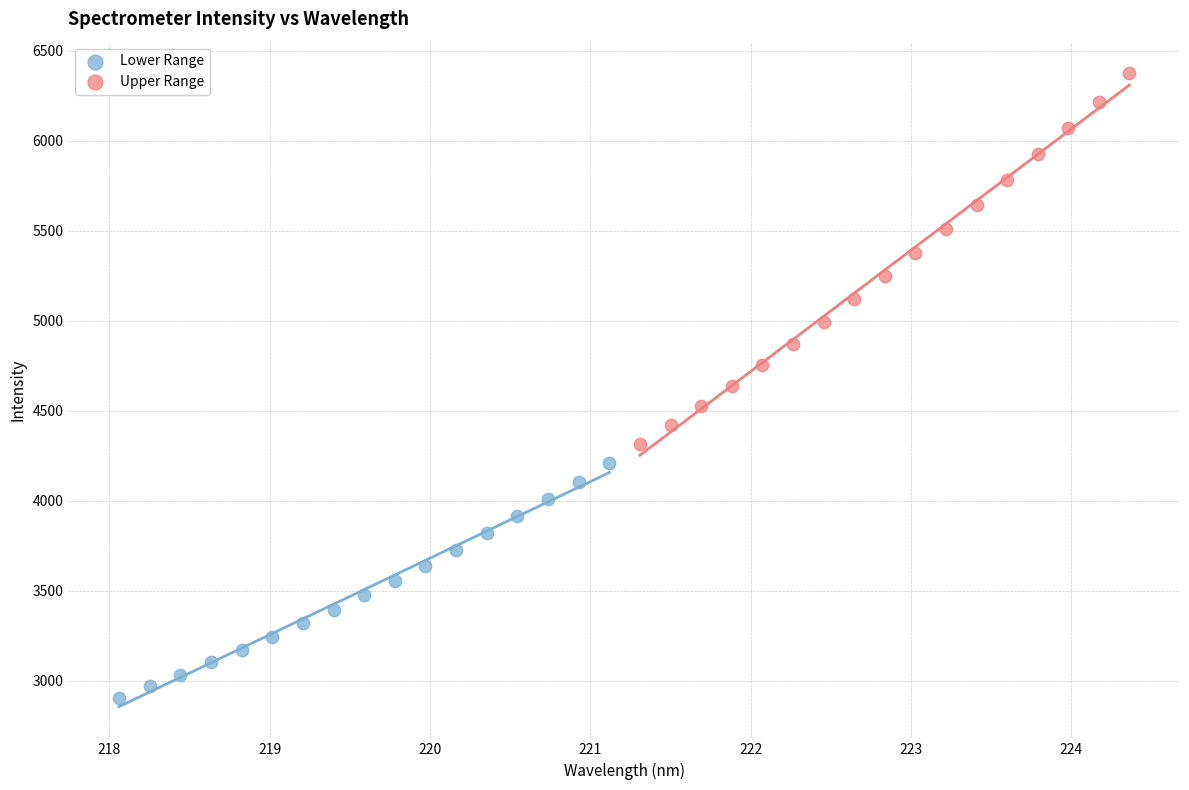

What are all the series names shown in the legend?

Lower Range, Upper Range